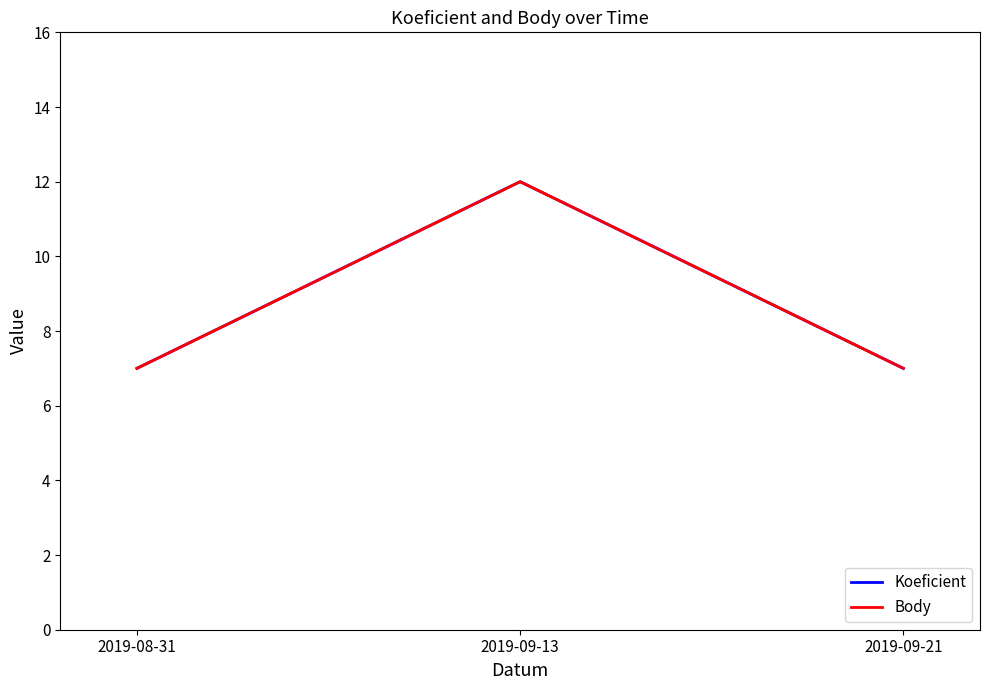

Is this an area chart (filled region under the line)?

No